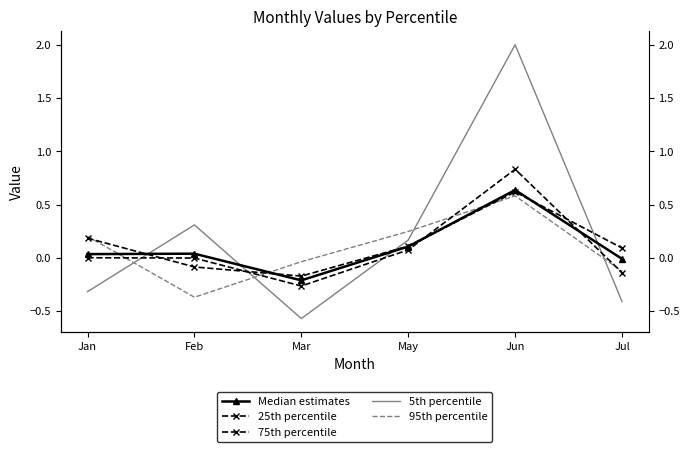

What is the greatest value displayed?

2.0